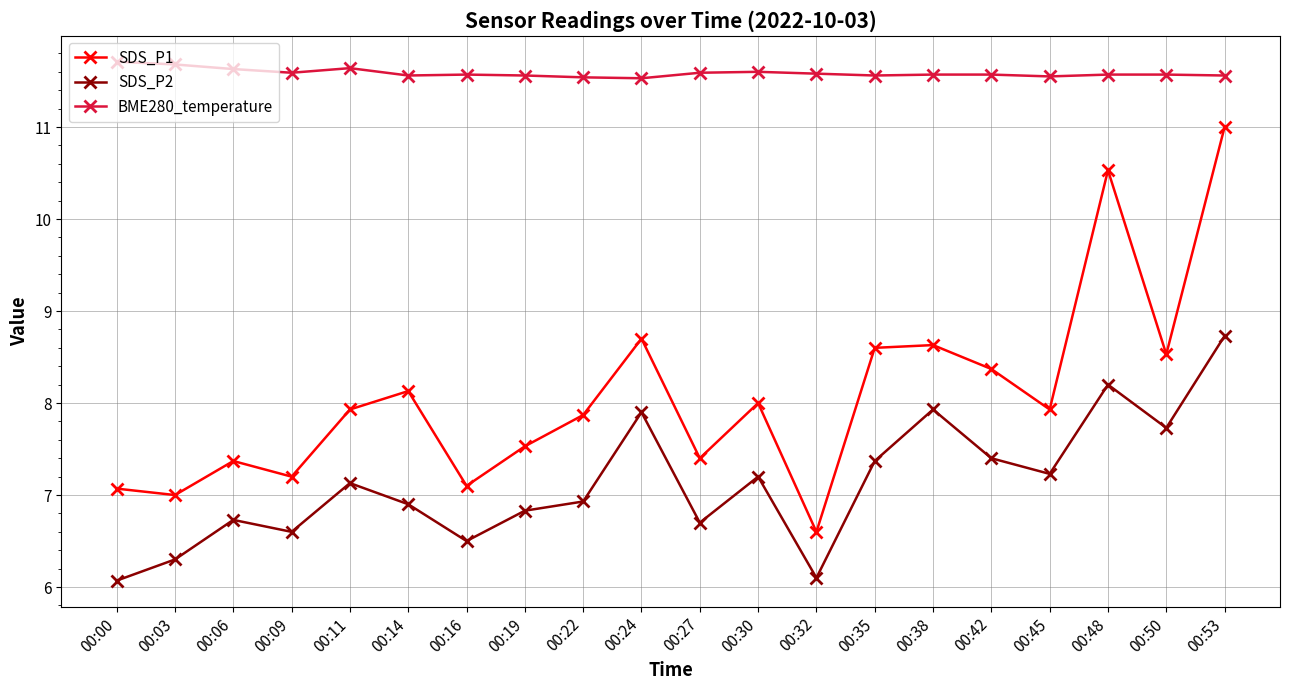

How many data points does each series have?

20